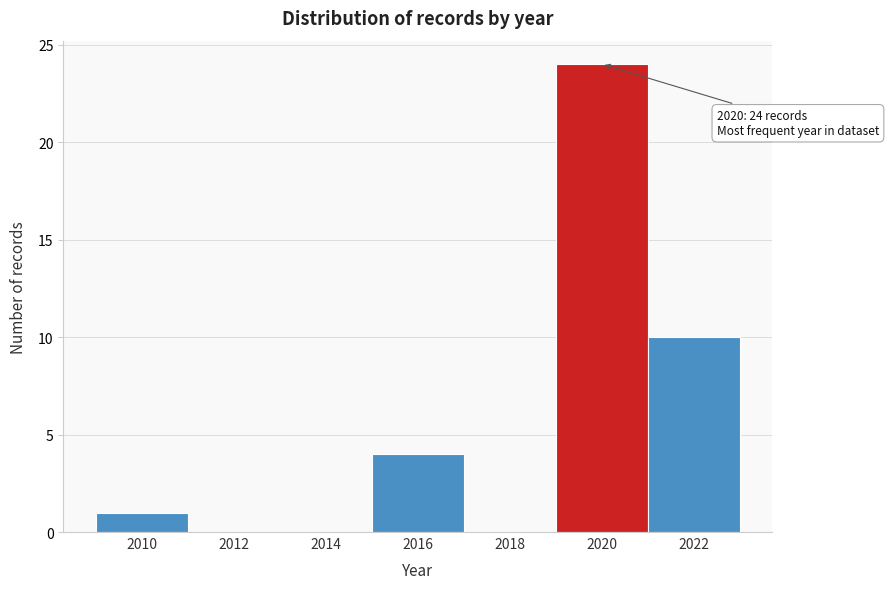

Which range on the x-axis has the tallest bar?

2019 to 2021